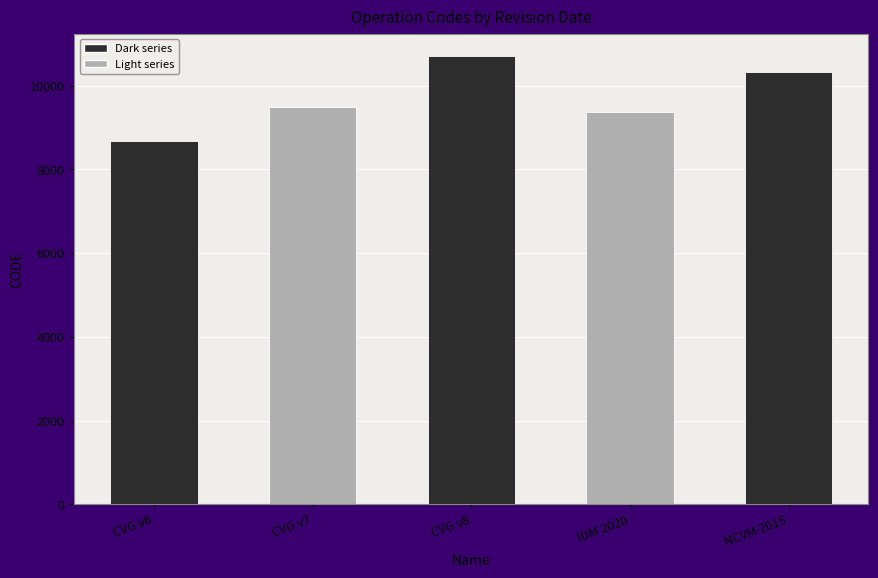

What is the label of the 1st bar from the left?

CVG v6